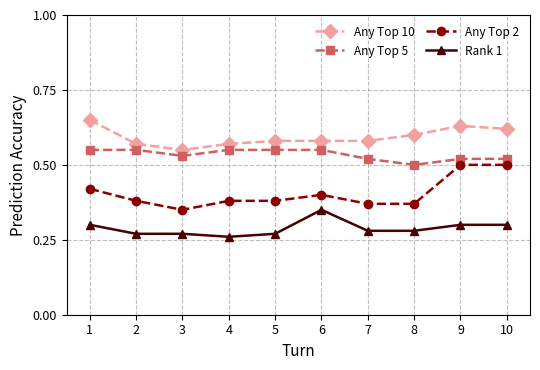

Rank the series at 2 from lowest to highest value.

Rank 1, Any Top 2, Any Top 5, Any Top 10